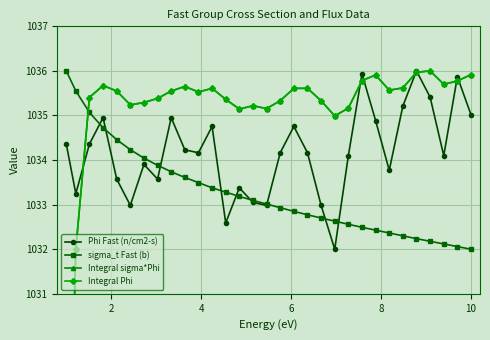

True or false: Phi Fast (n/cm2-s) and Integral sigma*Phi cross at least once.

True